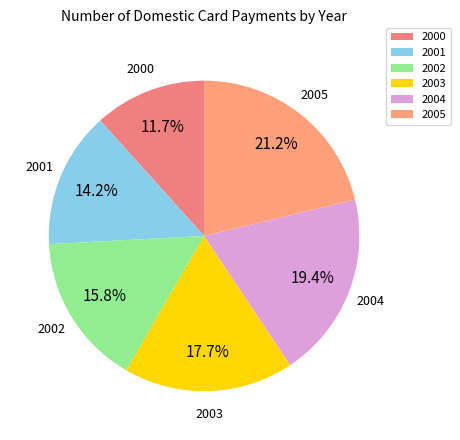

Count the number of slices in the pie.

6